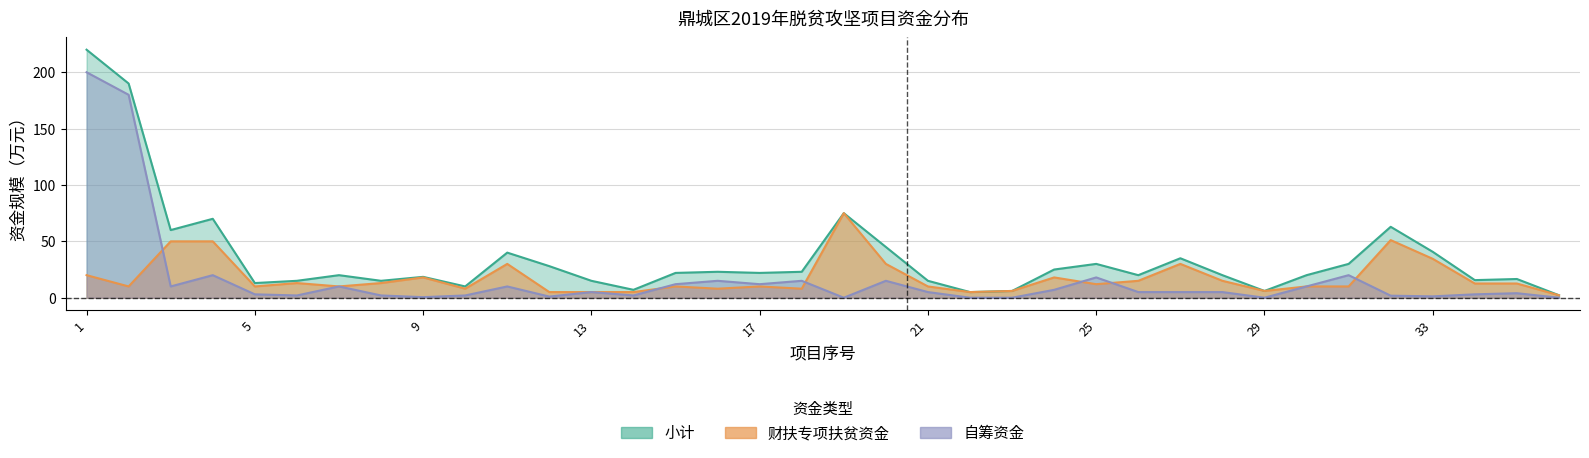

True or false: 小计 and 自筹资金 cross at least once.

False